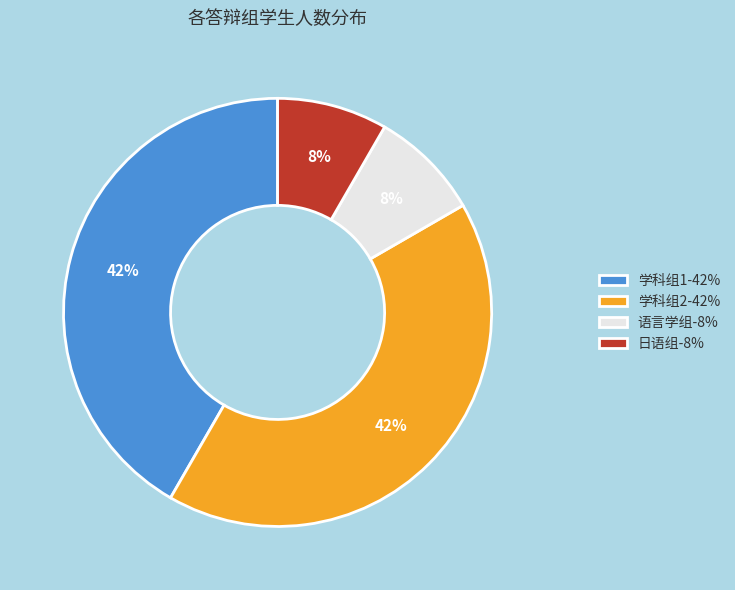

Which has a higher value, 日语组 or 学科组2?

学科组2